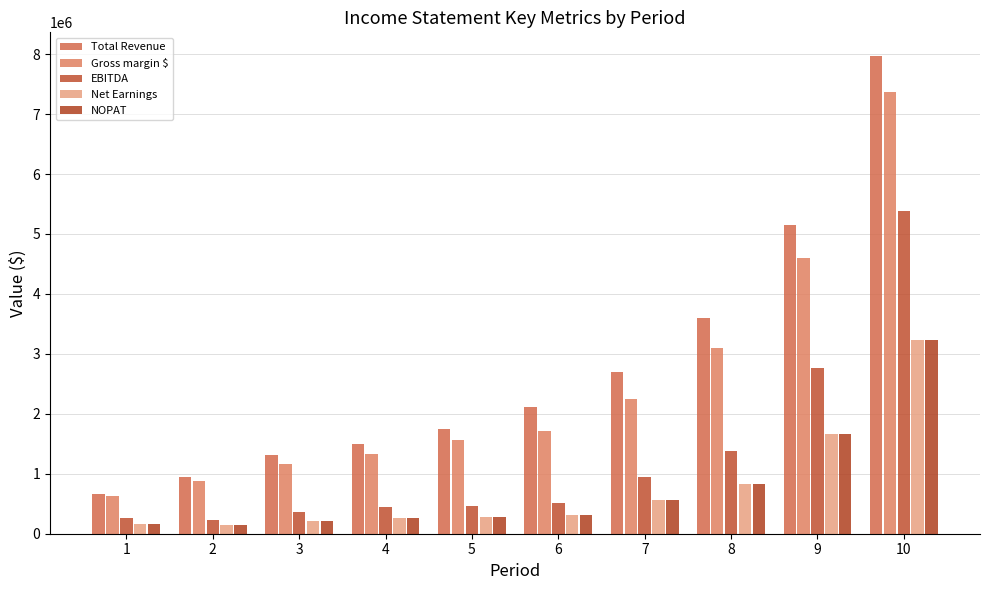

What is the minimum value for EBITDA?

231200.0